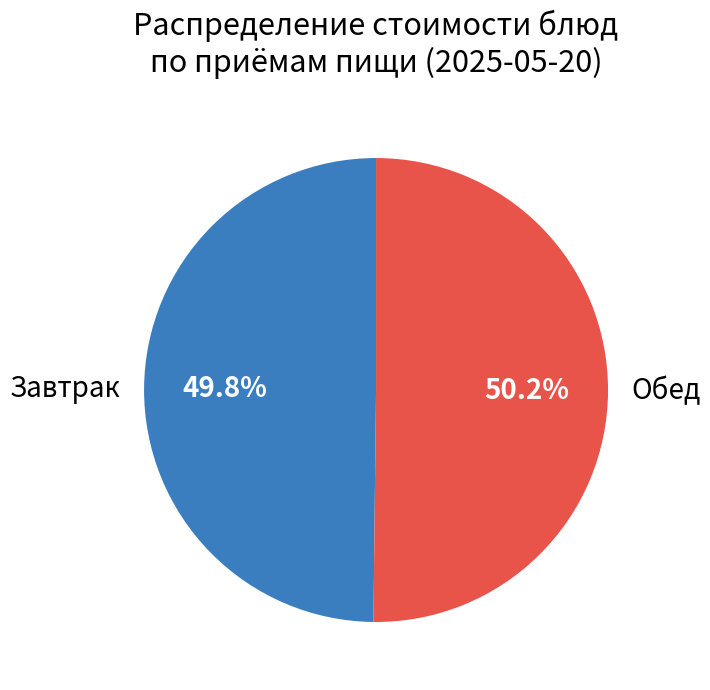

What is the ratio of the value at Обед to the value at Завтрак?

1.0